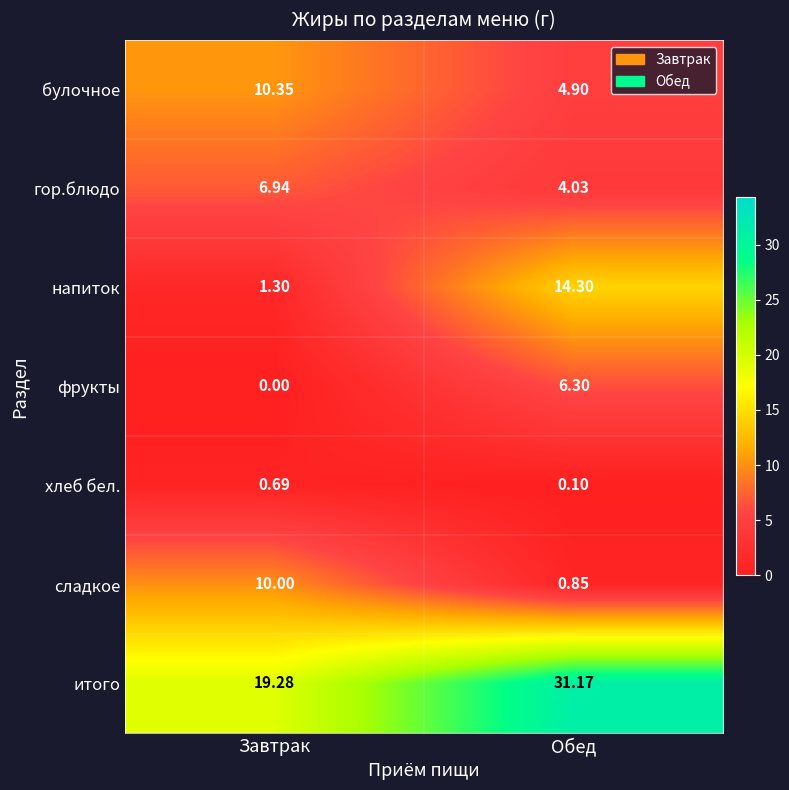

What is the spread (max minus min) of values at Завтрак?

19.3